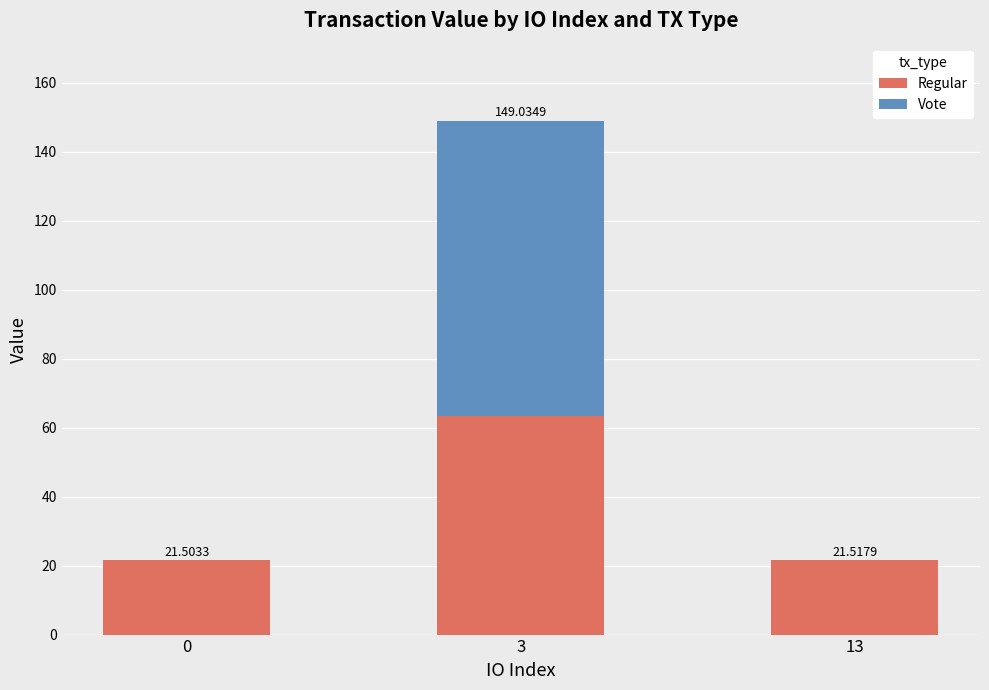

What is the total value across all series at 0?

21.5